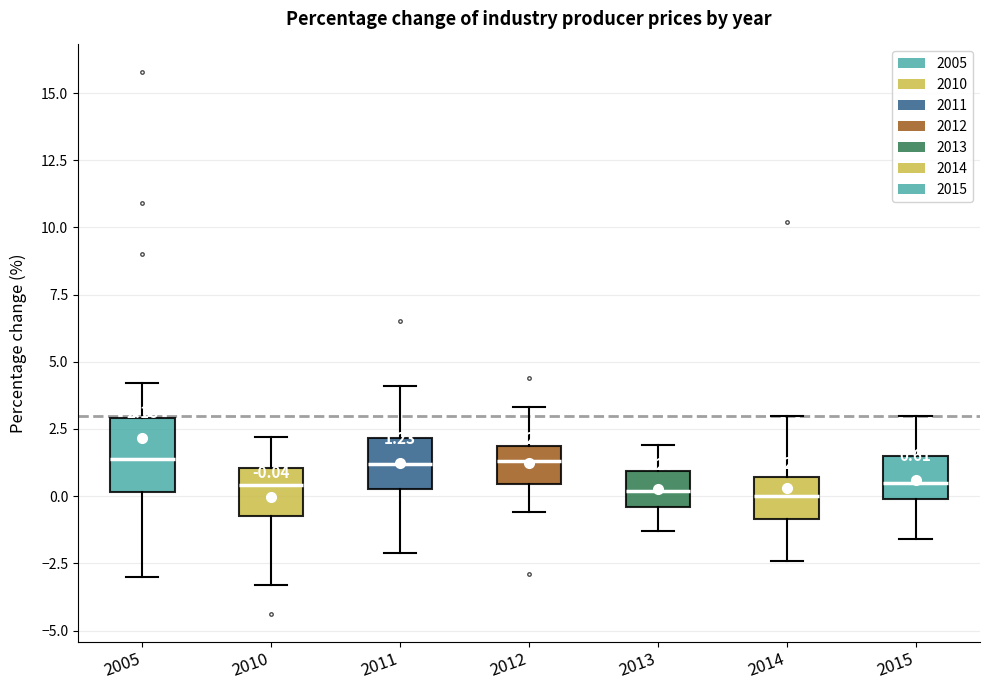

Comparing the boxes themselves (not the whiskers), which one is the tallest?

2005